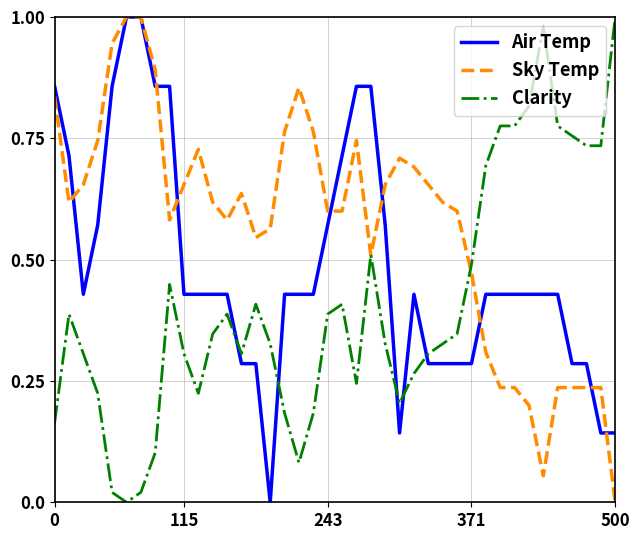

True or false: Sky Temp has more than 2 interior local peaks.

True